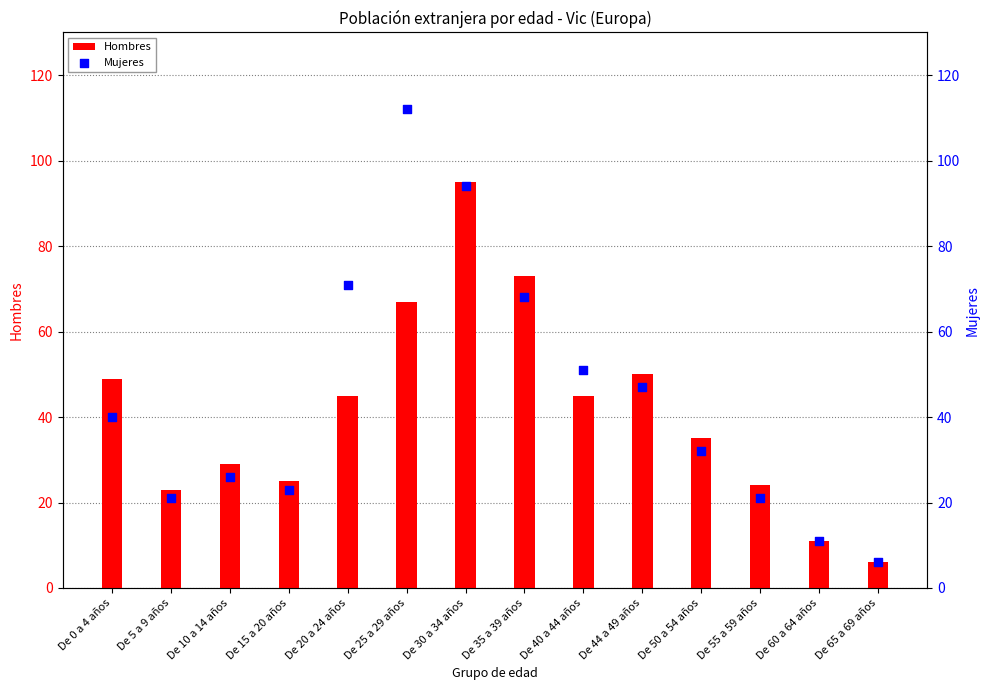

Which series has the largest total across all categories?

Mujeres